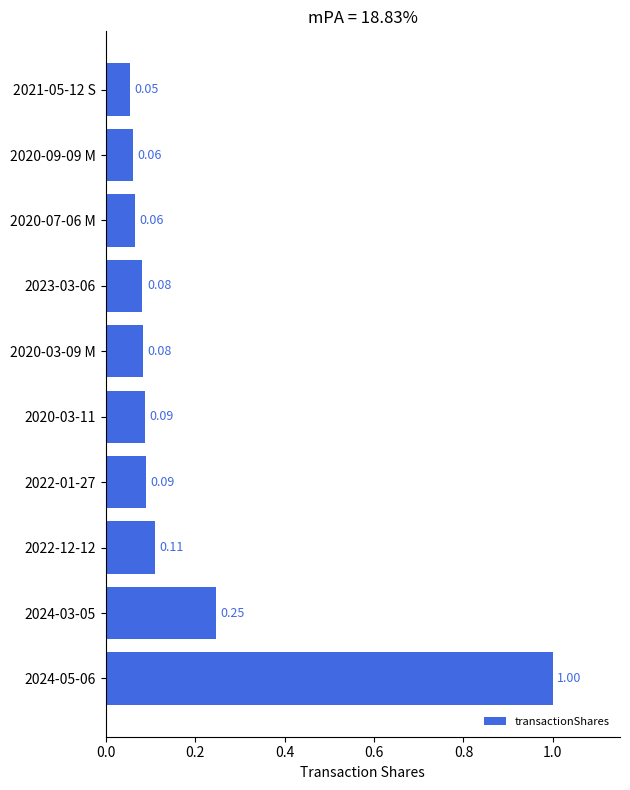

Between 2024-05-06 and 2020-07-06 M, which is larger?

2024-05-06